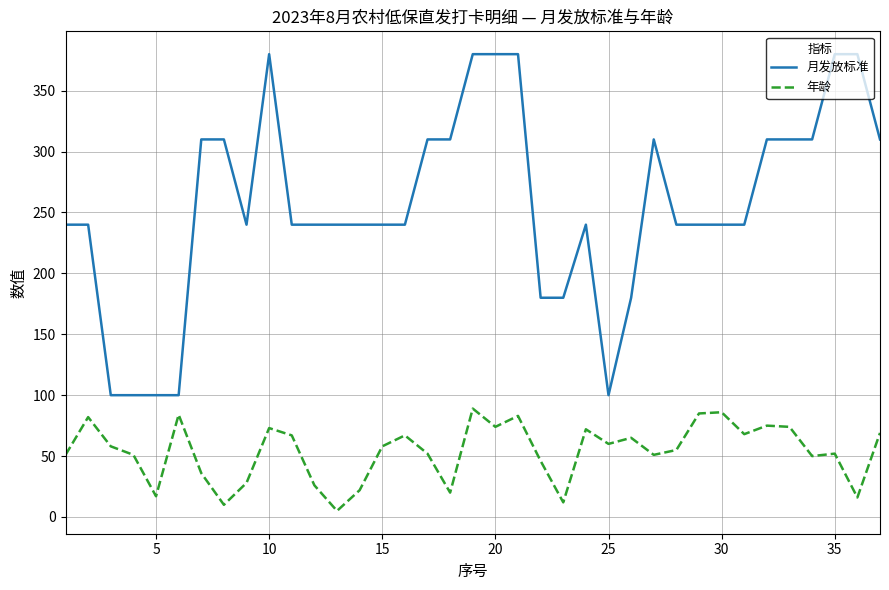

Which series has the largest total across all categories?

月发放标准